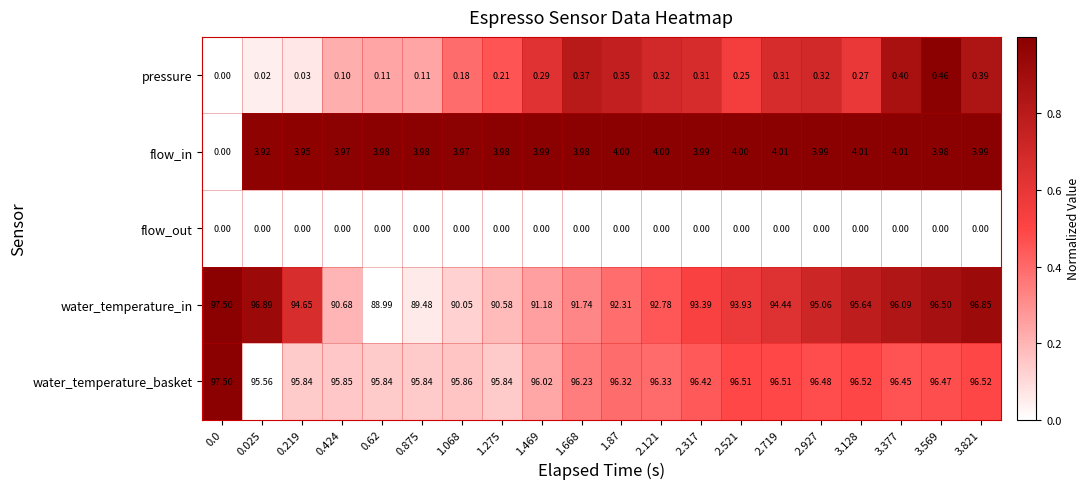

At 2.521, list the series in order from largest to smallest.

water_temperature_basket, water_temperature_in, flow_in, pressure, flow_out